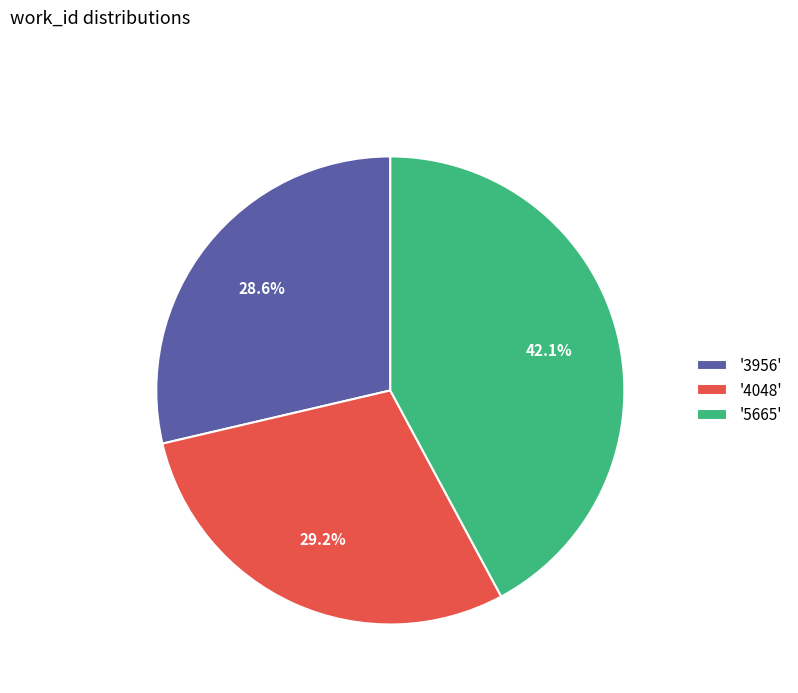

Which category has the biggest portion of the pie?

'5665'